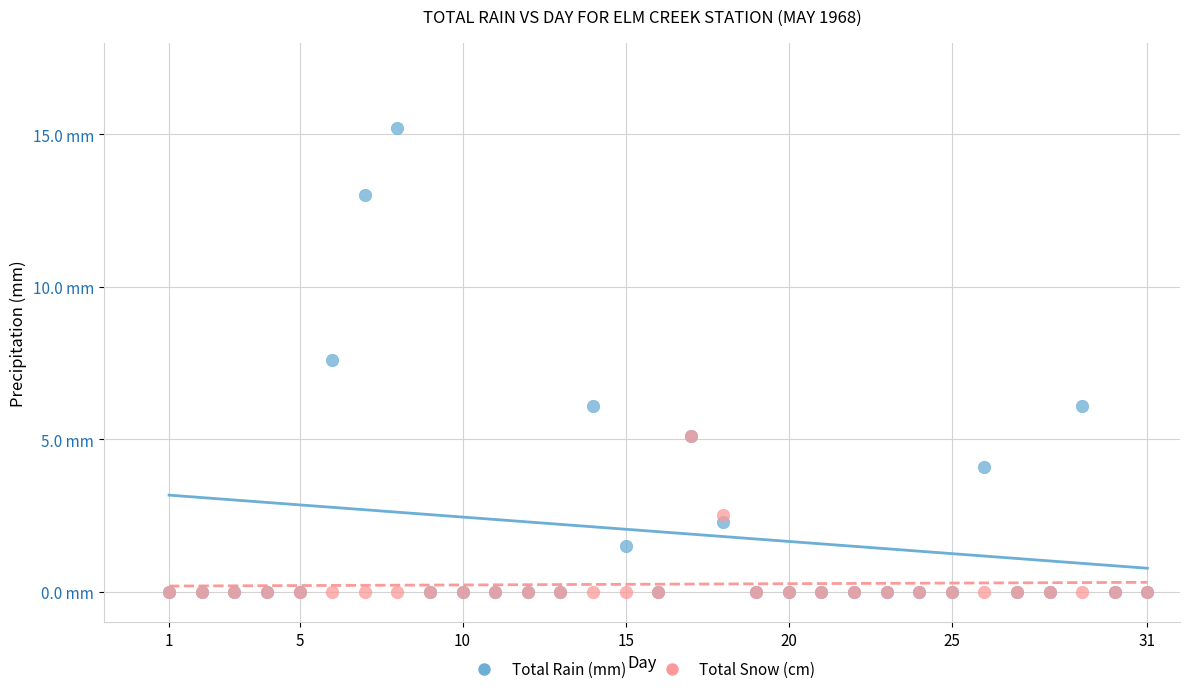

Which series contains the highest Y value?

Total Rain (mm)